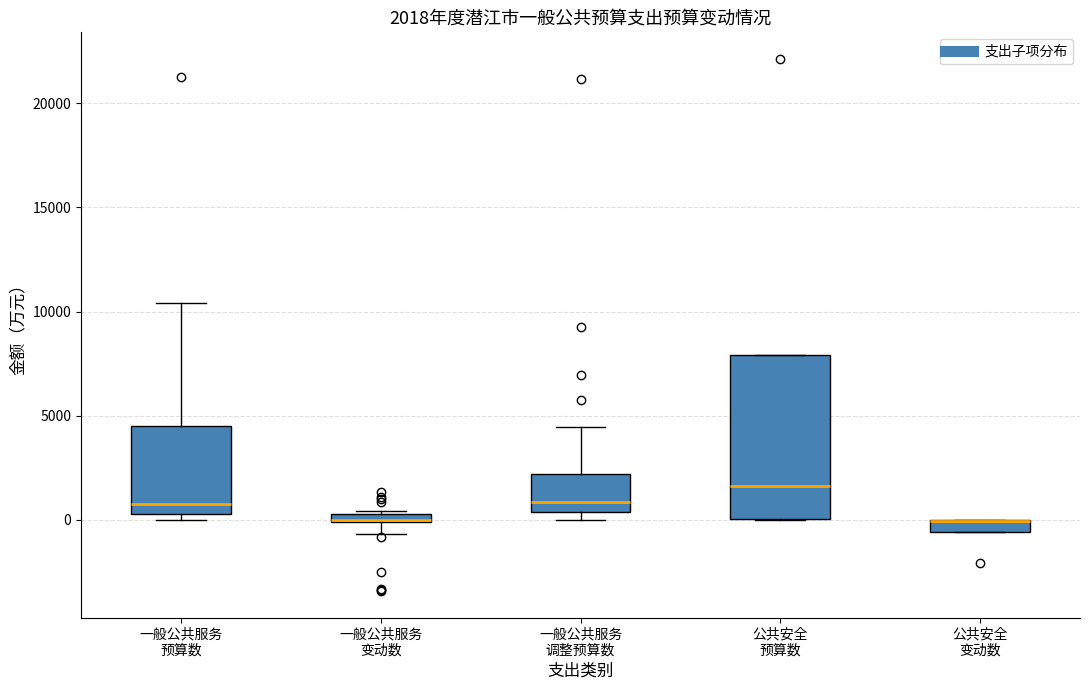

Comparing the boxes themselves (not the whiskers), which one is the tallest?

公共安全 预算数